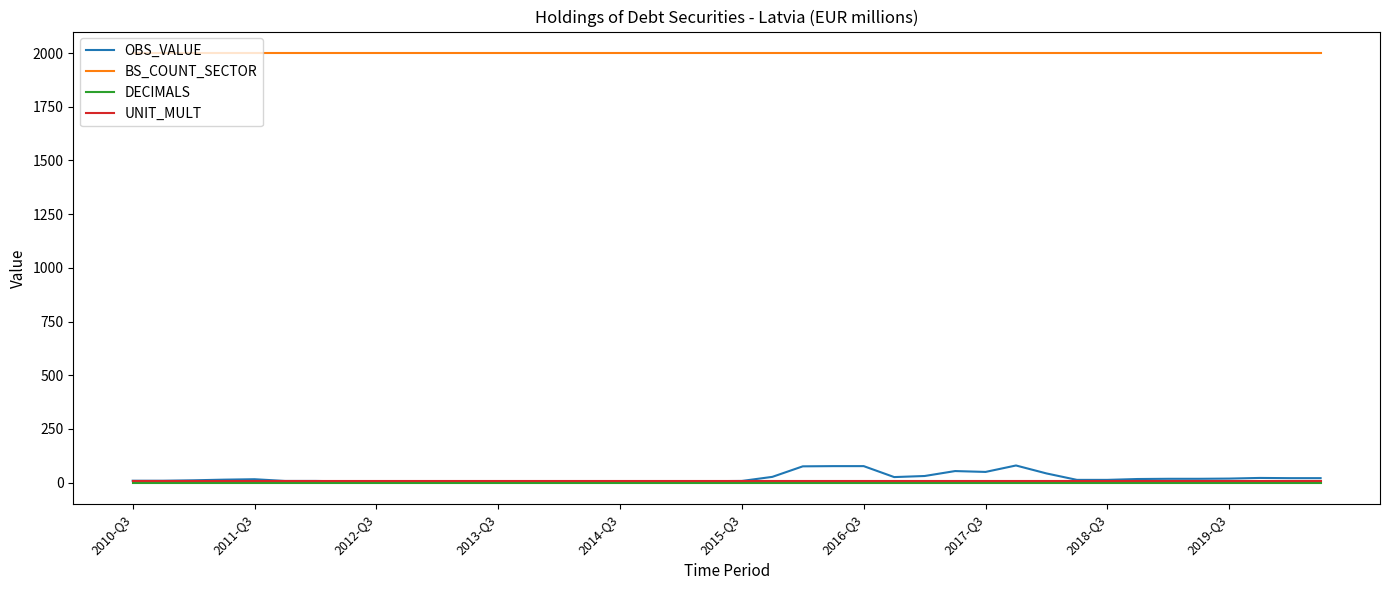

Which series has the largest total across all categories?

BS_COUNT_SECTOR